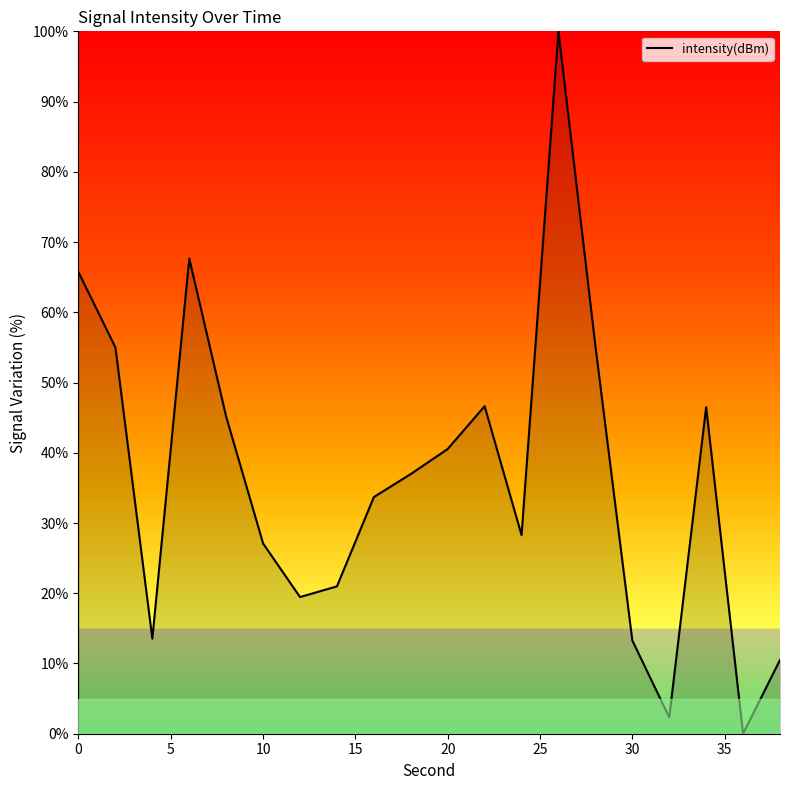

What is the maximum value shown in the chart?

100.0